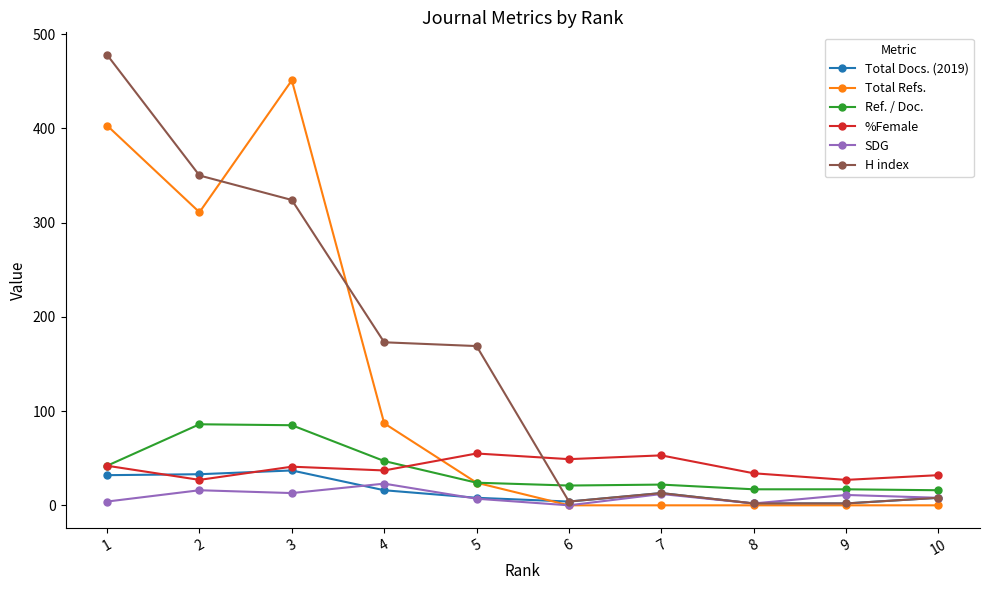

What is the value of the H index point at the 5th from the left?

169